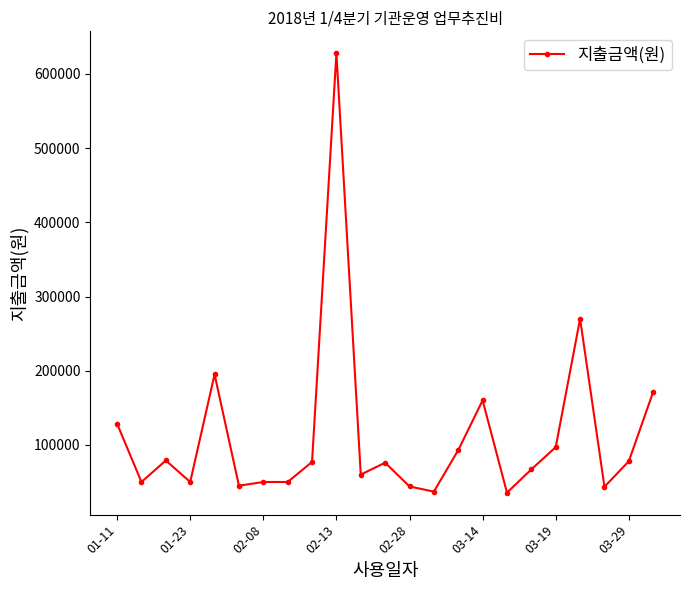

What is the value of the 6th point from the left?

45000